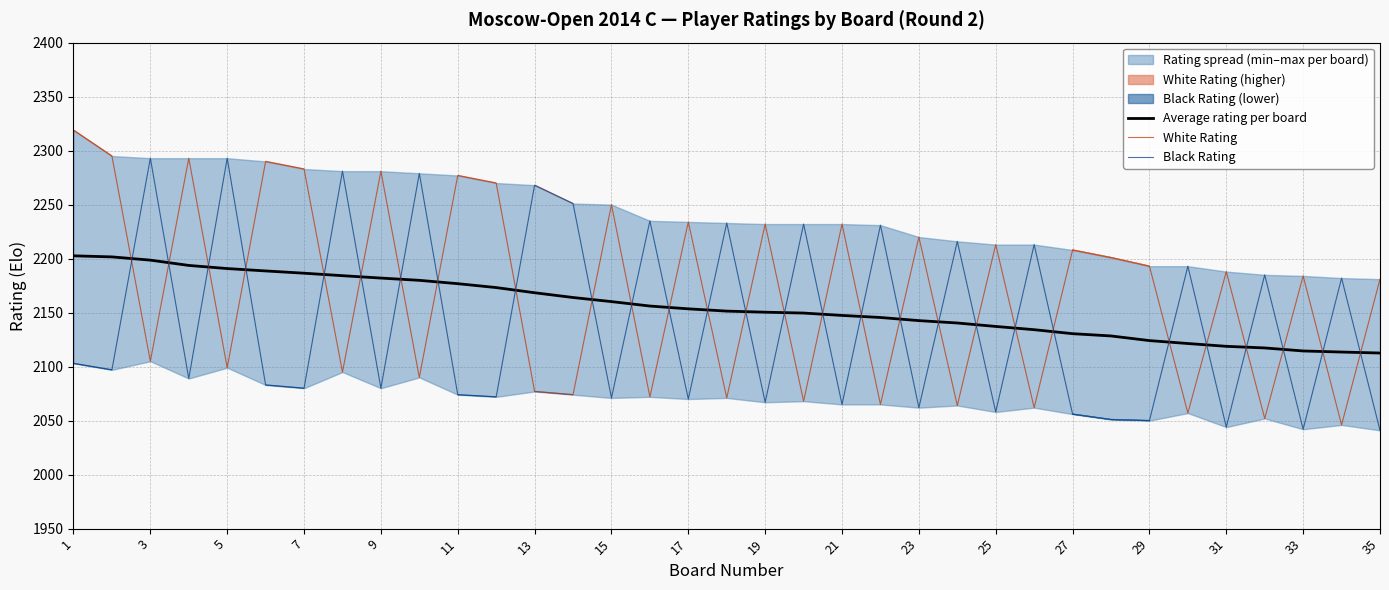

The value of Average rating per board at 13 is 960.1. True or false?

False